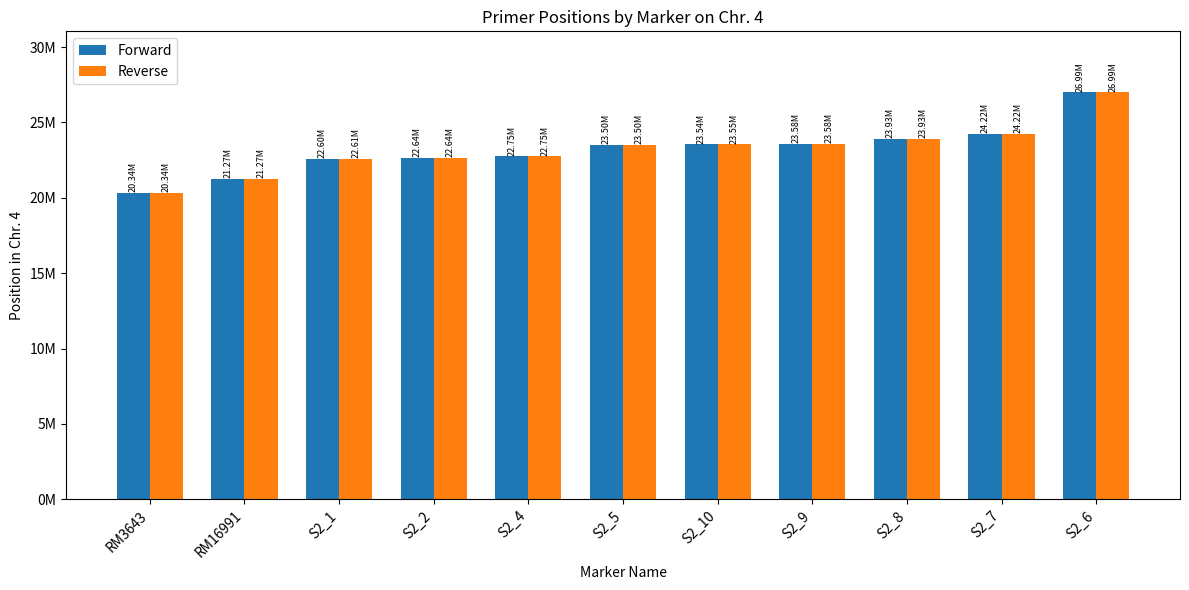

What is the difference between the highest and lowest values at S2_10?

289